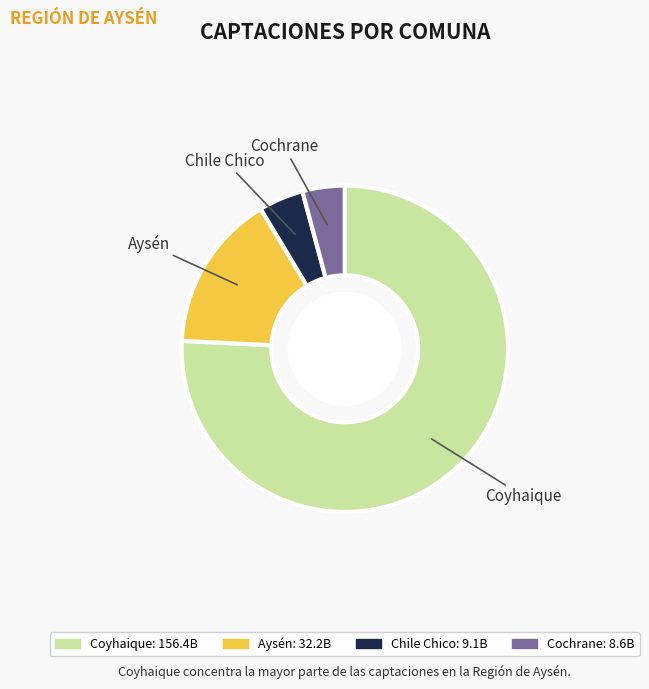

Is there a majority slice in this chart?

Yes